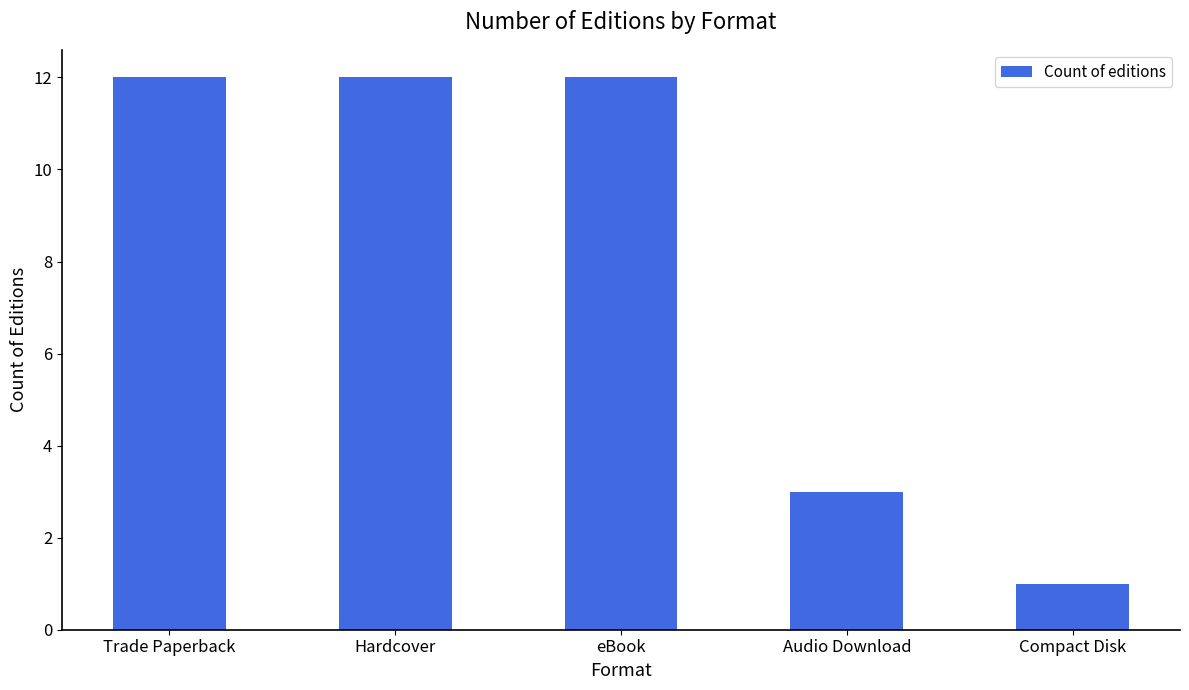

The value at Hardcover is 12. True or false?

True